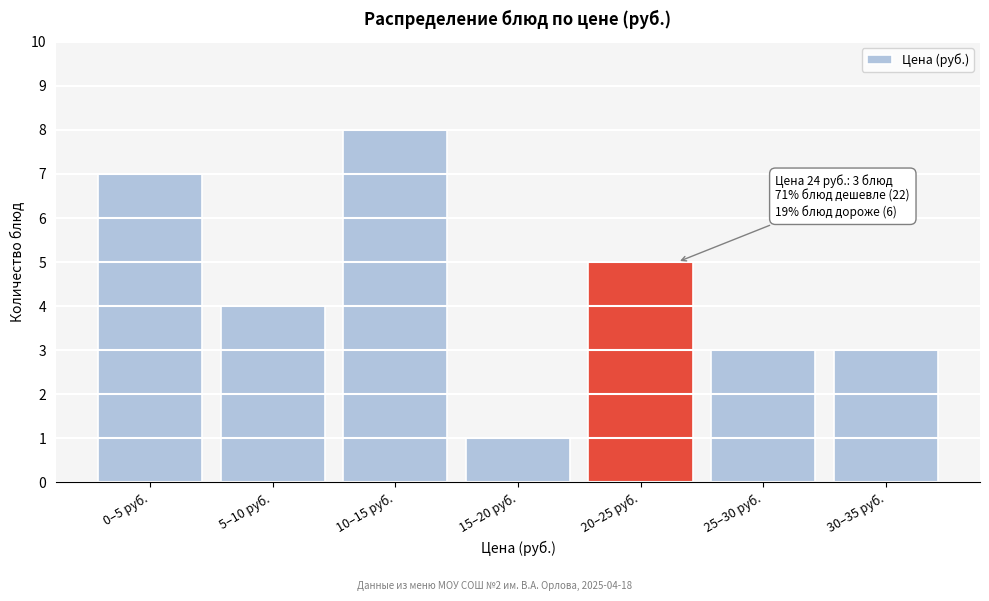

Reading left to right, what are all the values shown in this chart?

0–5 руб.=7	5–10 руб.=4	10–15 руб.=8	15–20 руб.=1	20–25 руб.=5	25–30 руб.=3	30–35 руб.=3